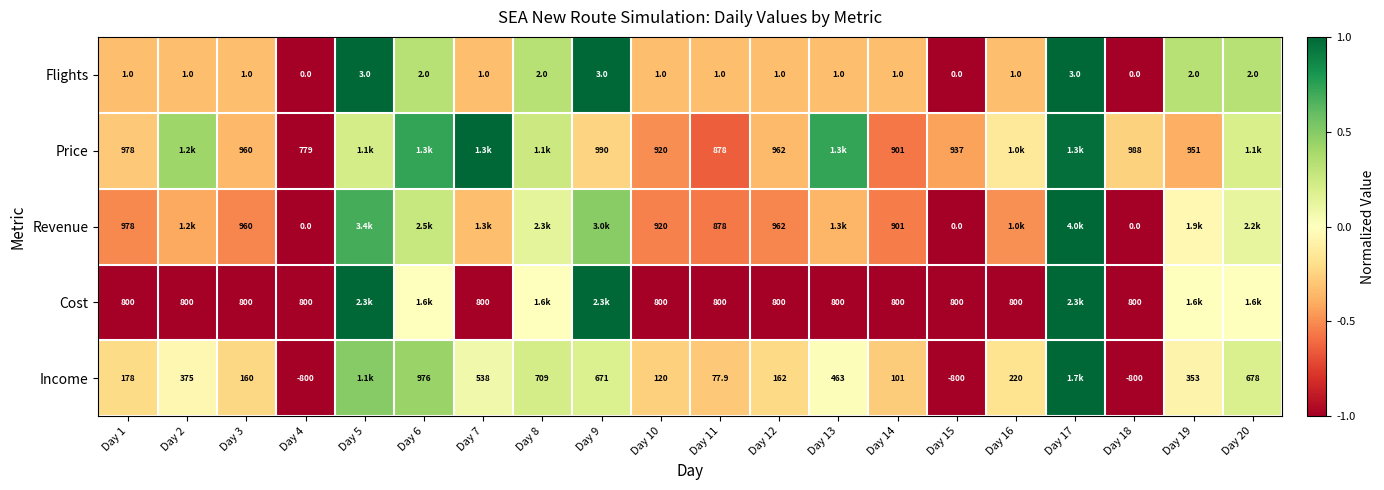

How many series are shown in this chart?

5